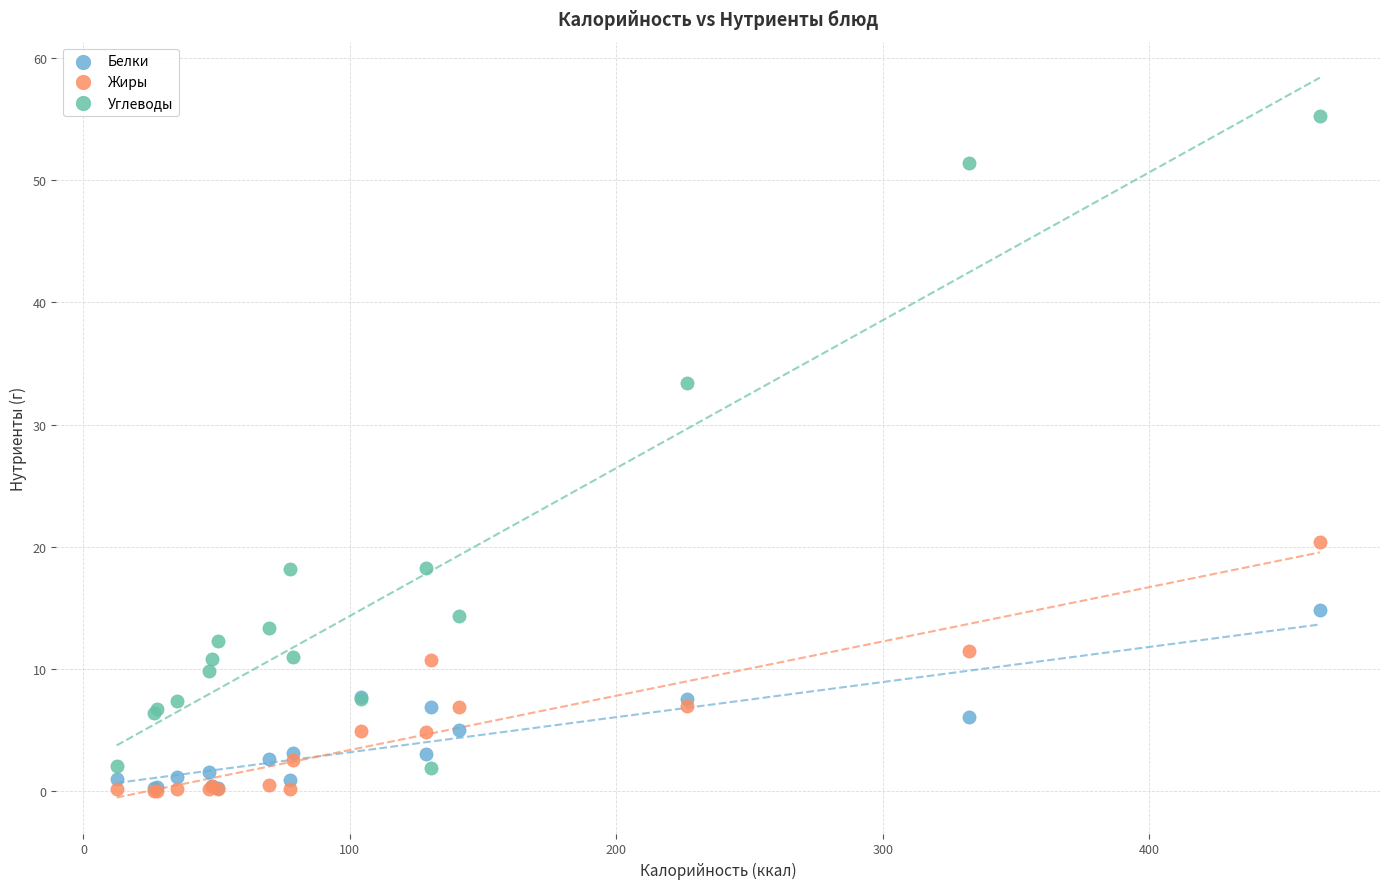

What are all the series names shown in the legend?

Белки, Жиры, Углеводы